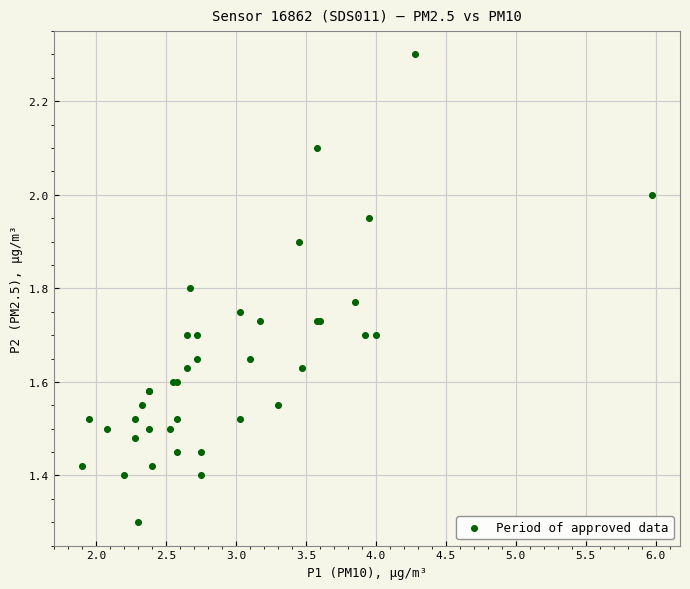

What Y value in the scatter plot is closest to 1?

1.3